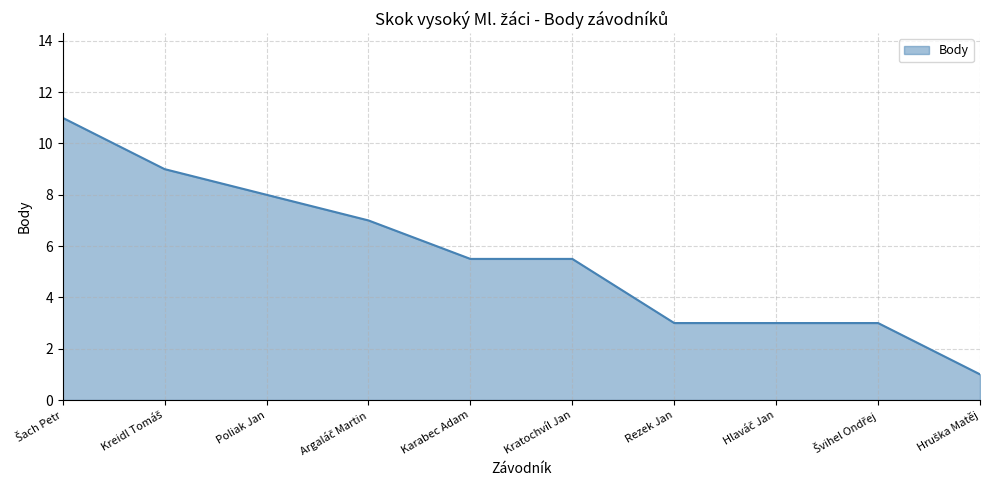

The value at Poliak Jan is 12.0. True or false?

False